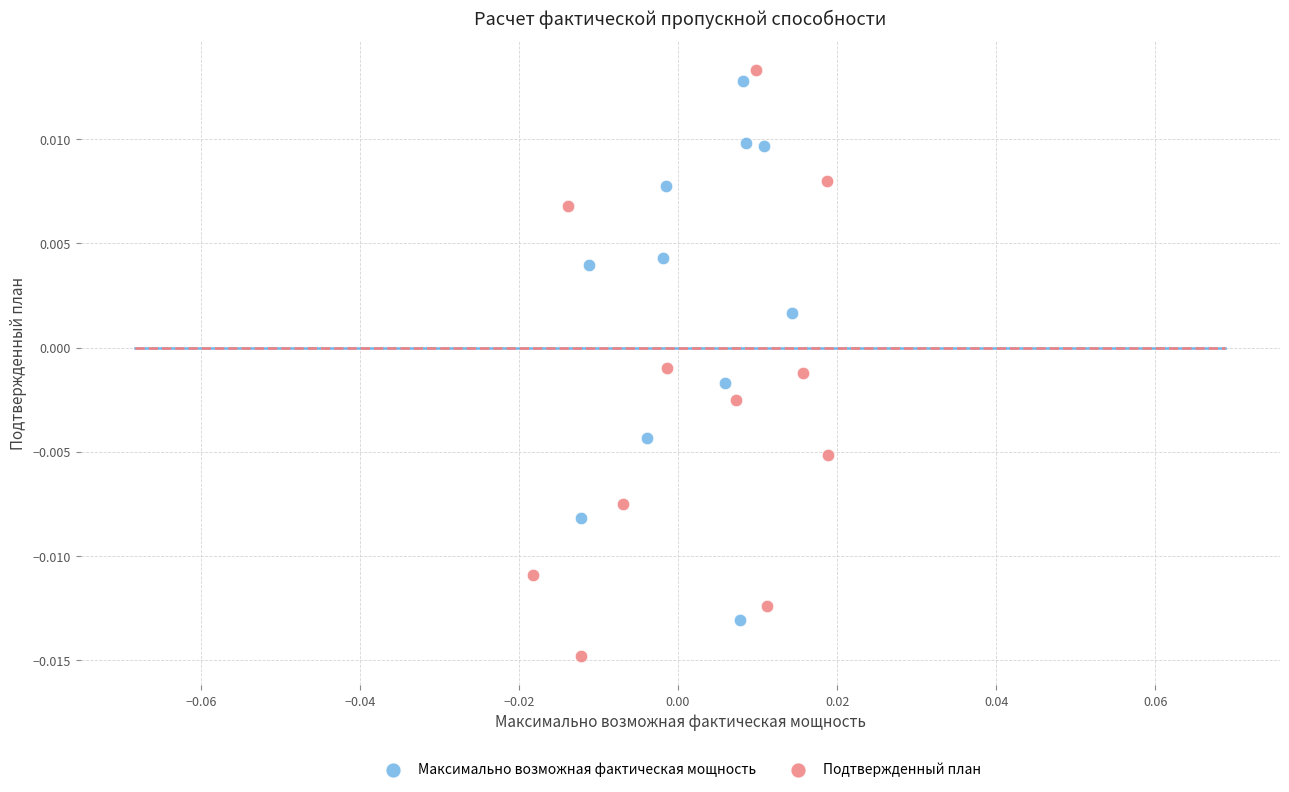

What are all the series names shown in the legend?

Максимально возможная фактическая мощность, Подтвержденный план